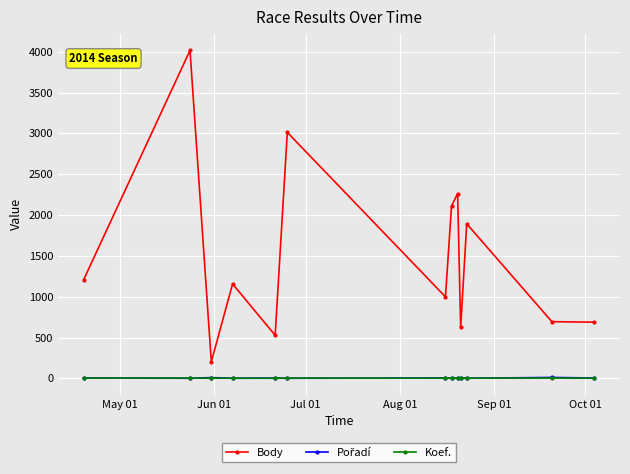

Does the chart display data point markers on the line(s)?

Yes